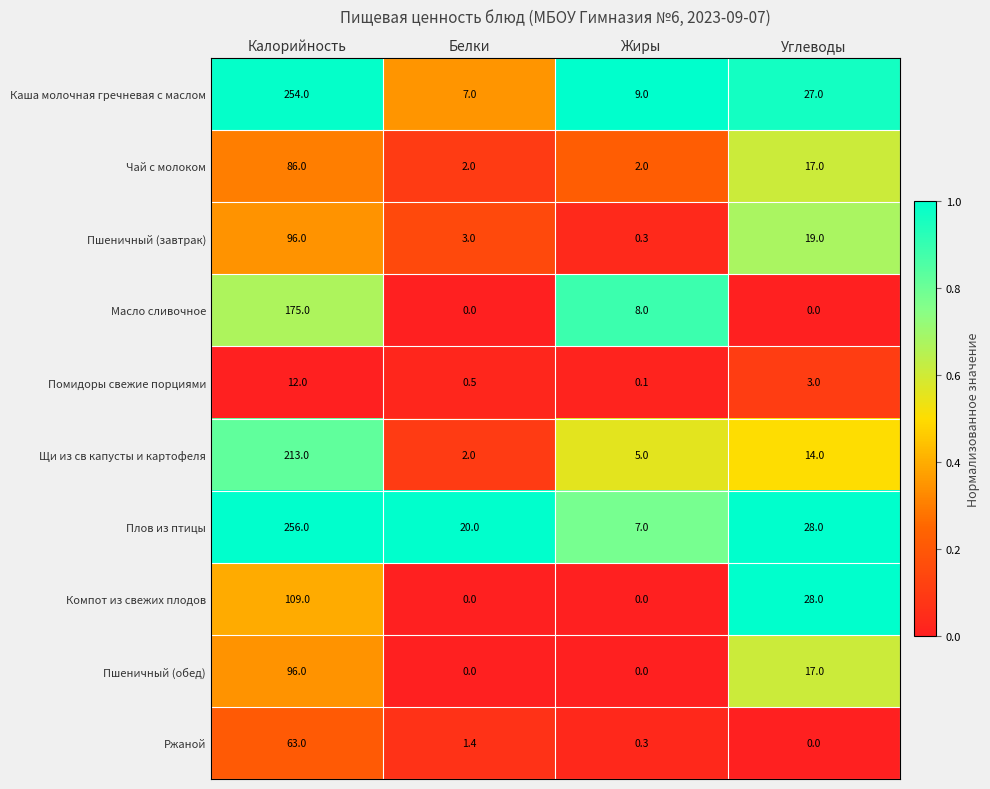

The Ржаной series shows 0.0 at Углеводы. True or false?

True